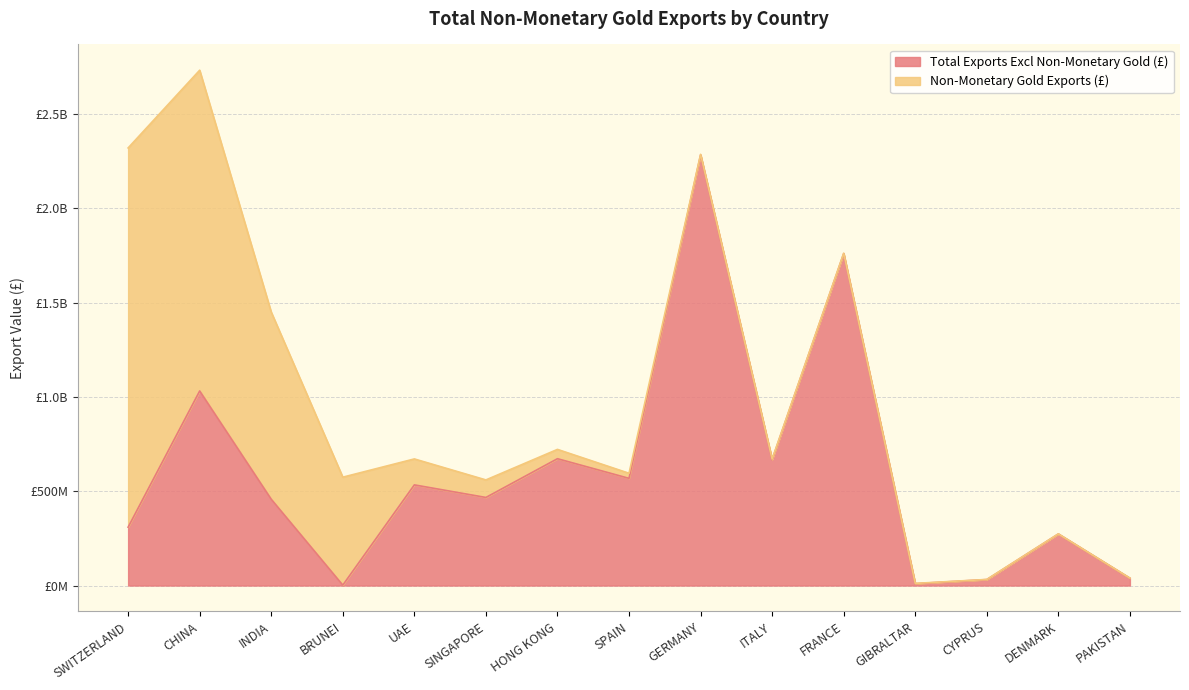

Does the chart display data point markers on the line(s)?

No